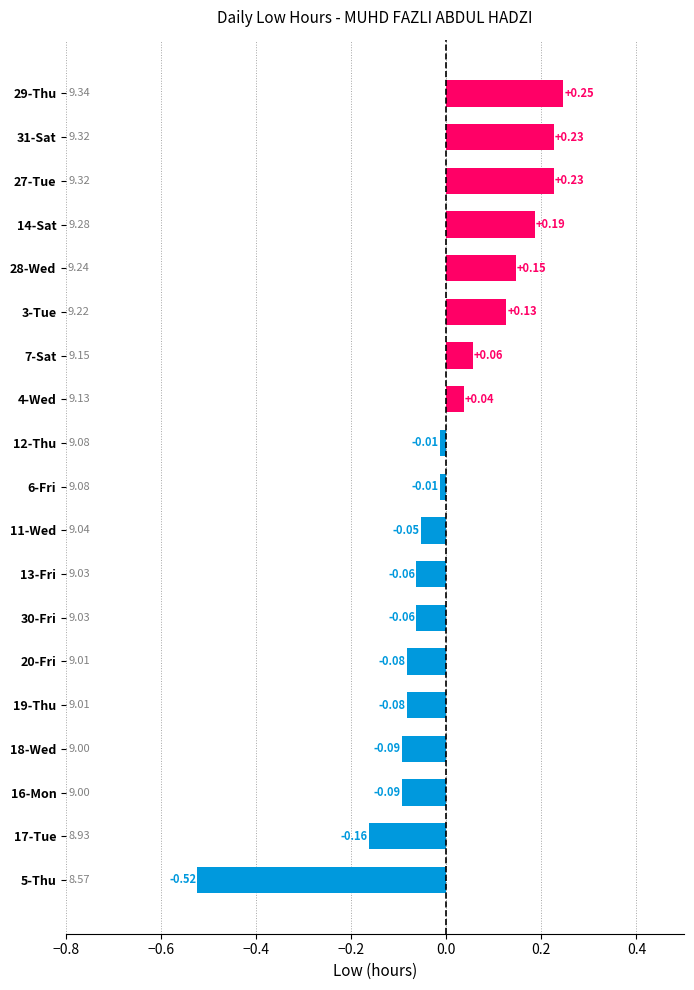

How many bars are there in total?

19